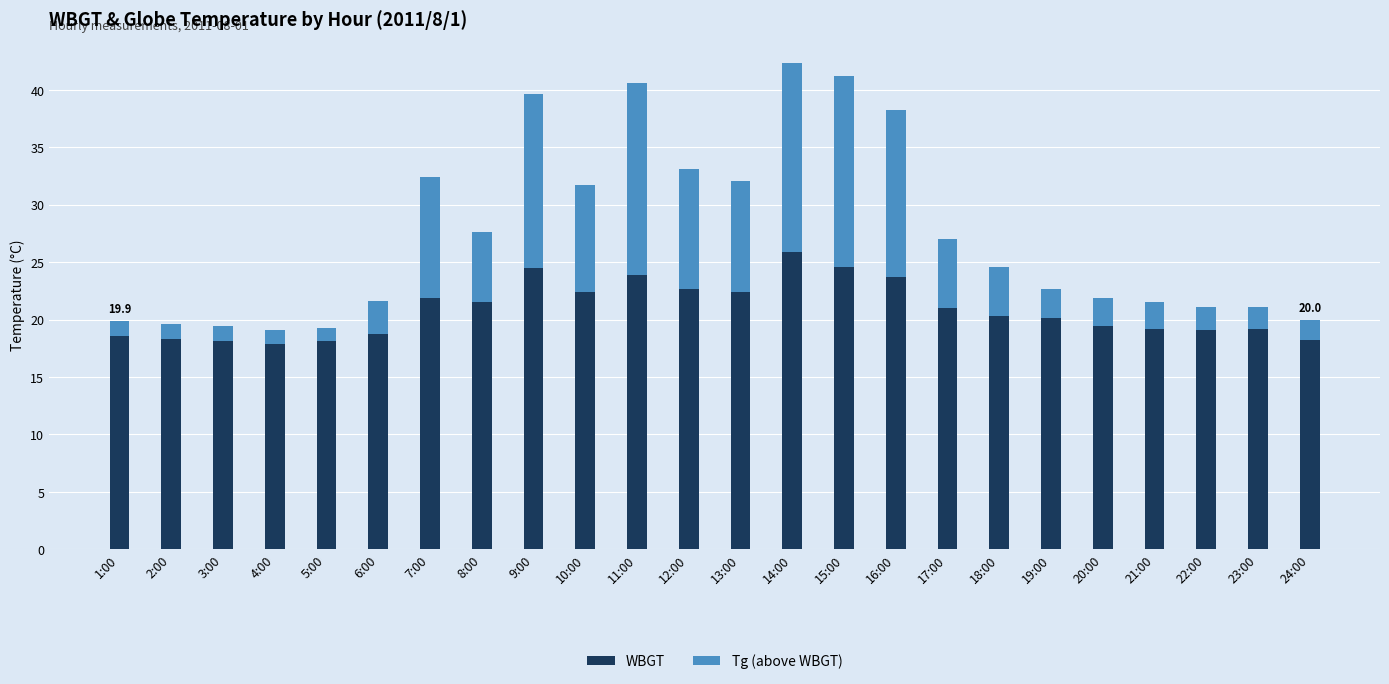

What is the value of the WBGT bar at the 16th from the left?

23.7